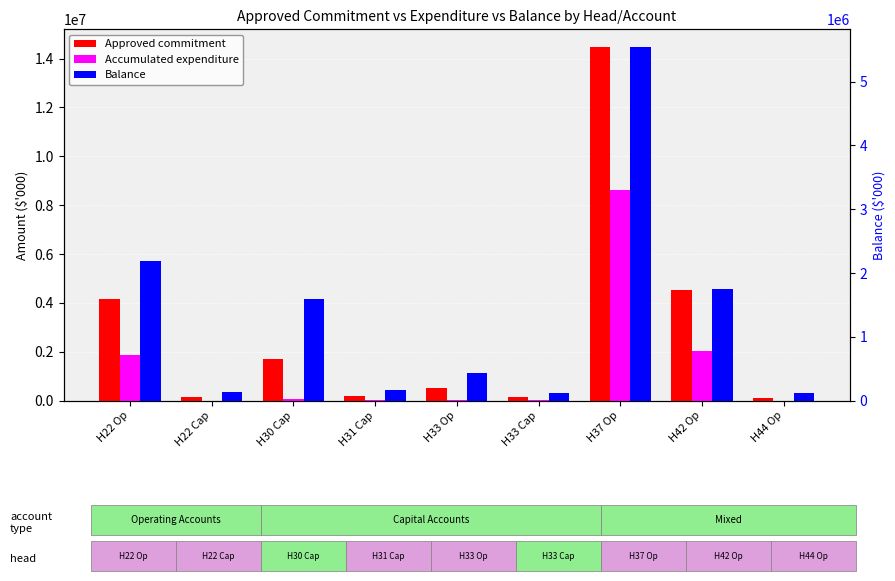

Read the Approved commitment value at H33 Op, to the nearest 50.

500000